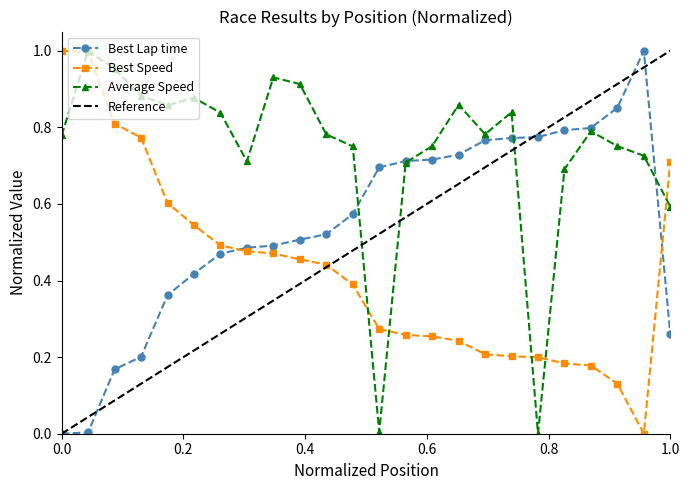

Rank the series at 17 from lowest to highest value.

Best Speed, Best Lap time, Average Speed